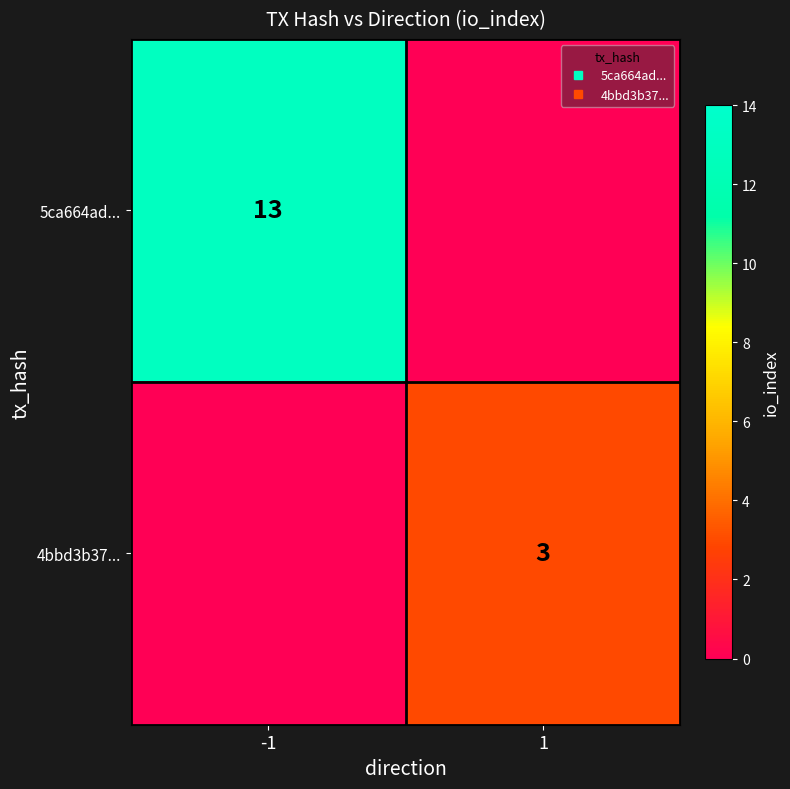

At which category is the sum across all series the highest?

-1